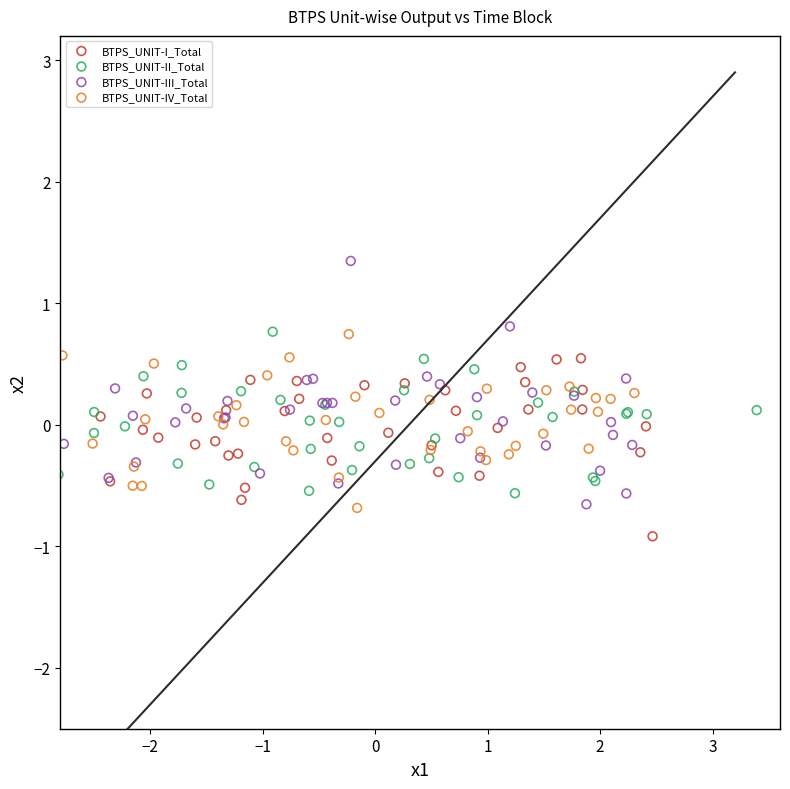

Which series reaches the maximum Y coordinate?

BTPS_UNIT-III_Total